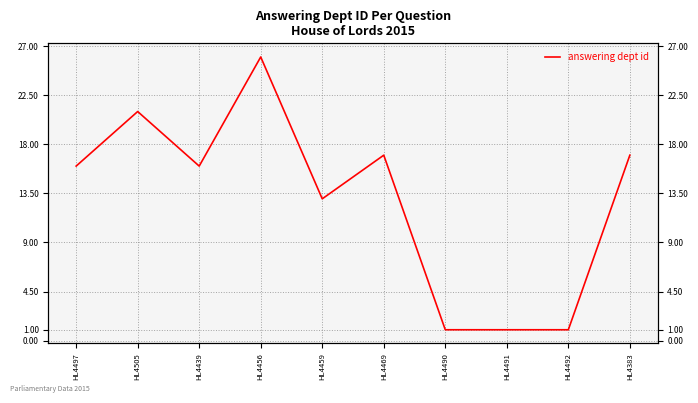

What is the difference between the second highest and minimum values?

20